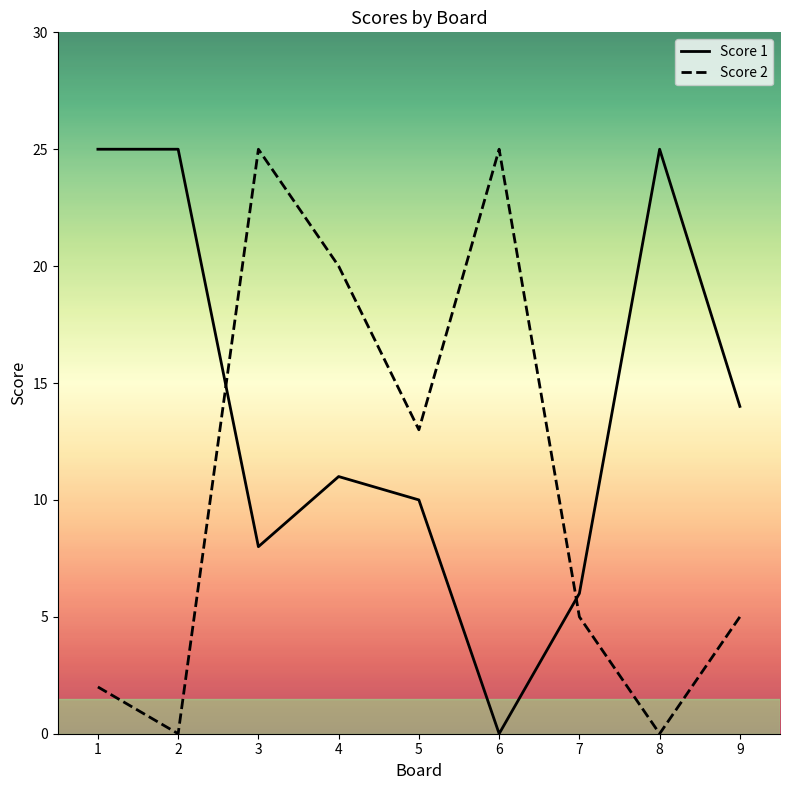

Count the number of categories in the chart.

9